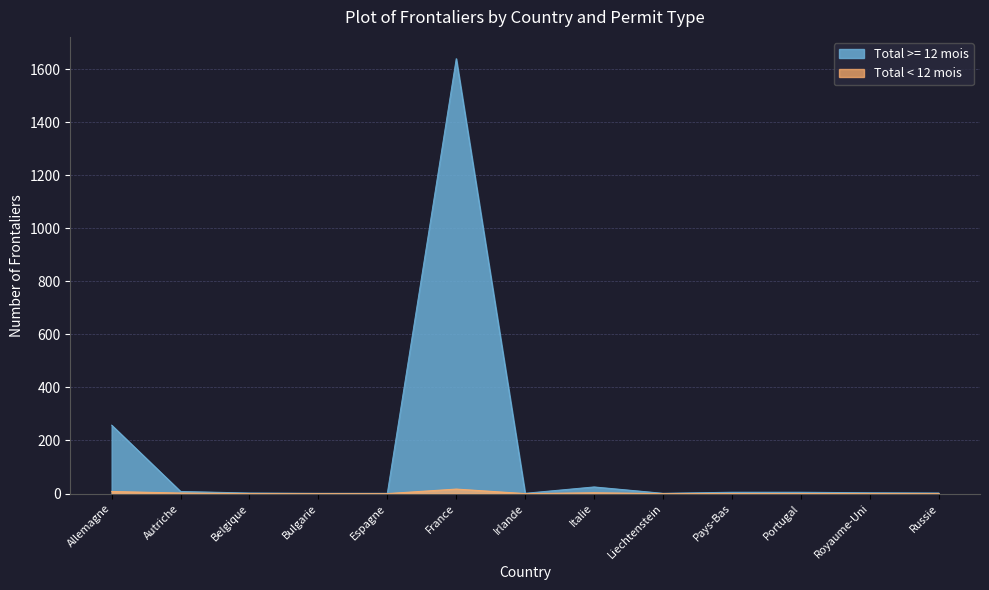

Which series has the largest total across all categories?

Total >= 12 mois